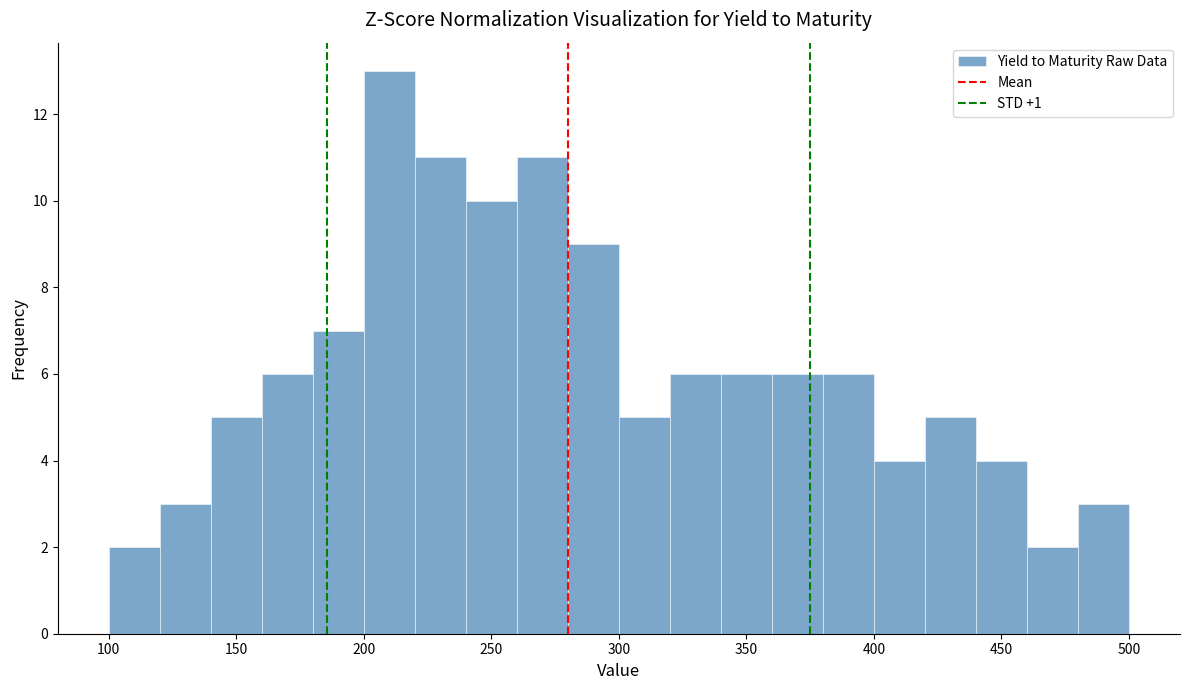

Which range on the x-axis has the tallest bar?

200 to 220